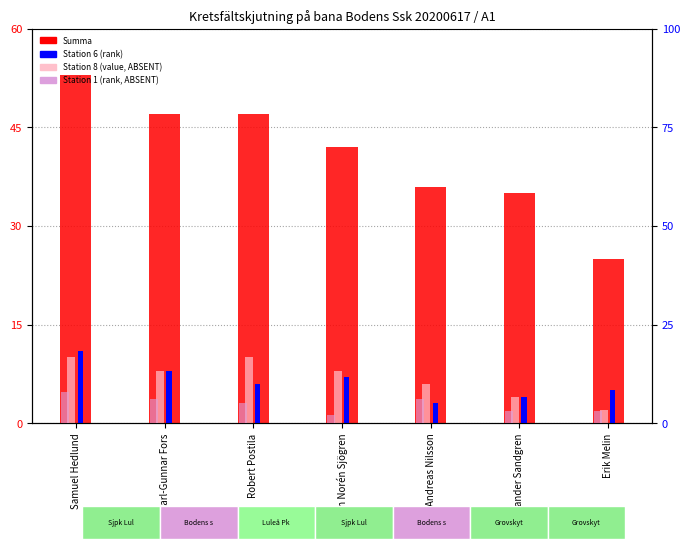

How many Station 1 (rank, ABSENT) values are between 3 and 6?

5